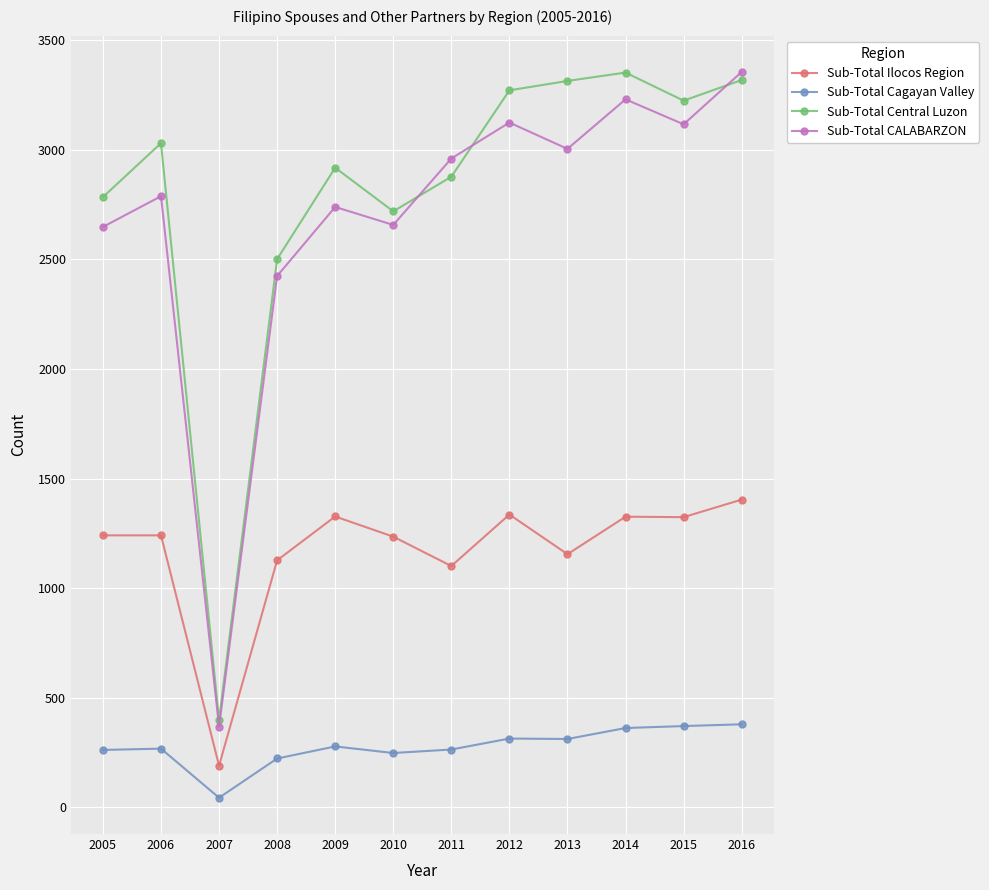

Is it true that Sub-Total CALABARZON equals 3004 at 2013?

True